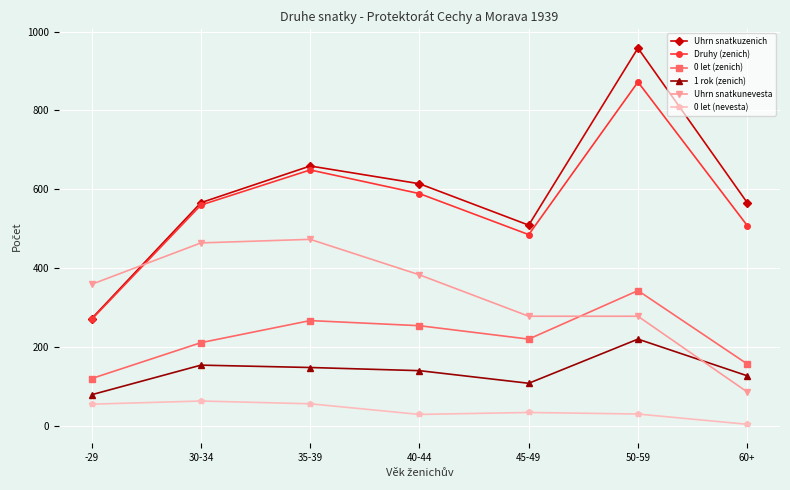

At which category is the sum across all series the highest?

50-59